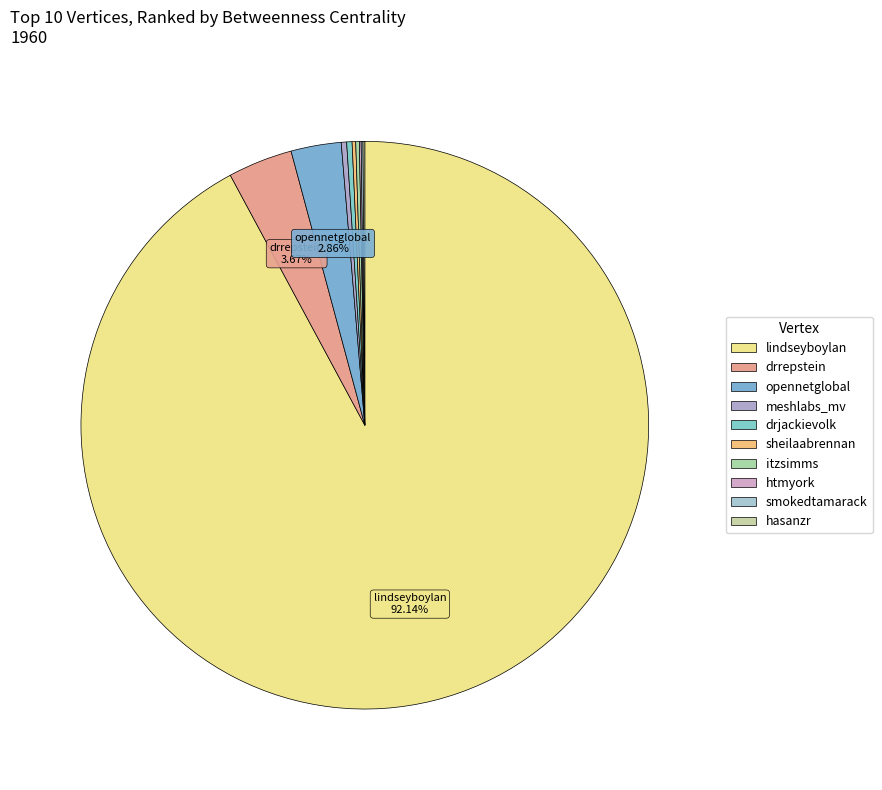

Does any single category account for the majority?

Yes